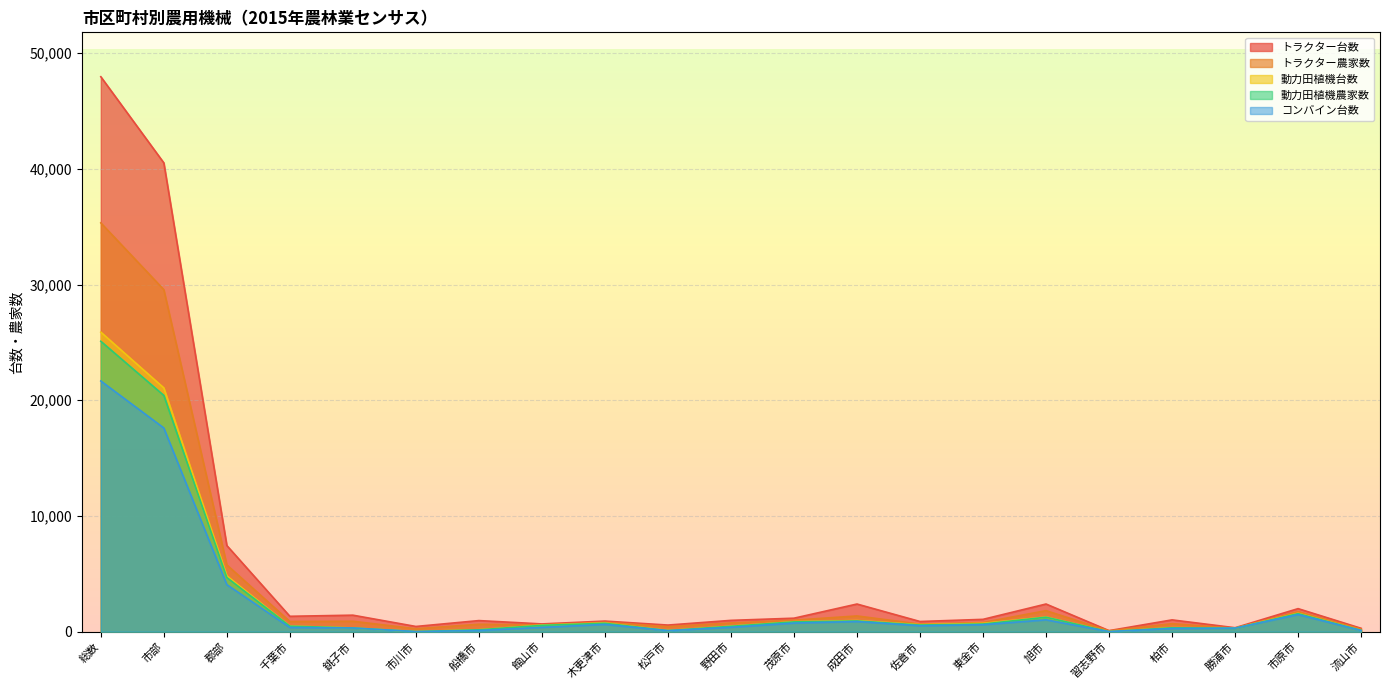

How many interior local valleys does the トラクター農家数 series have?

7